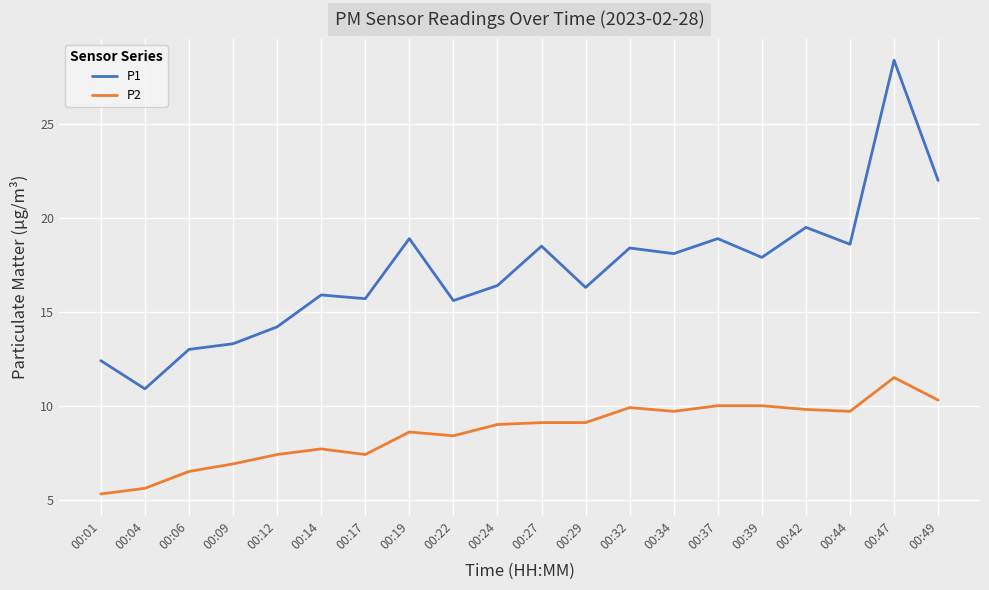

What is the total value across all series at 00:27?

27.6